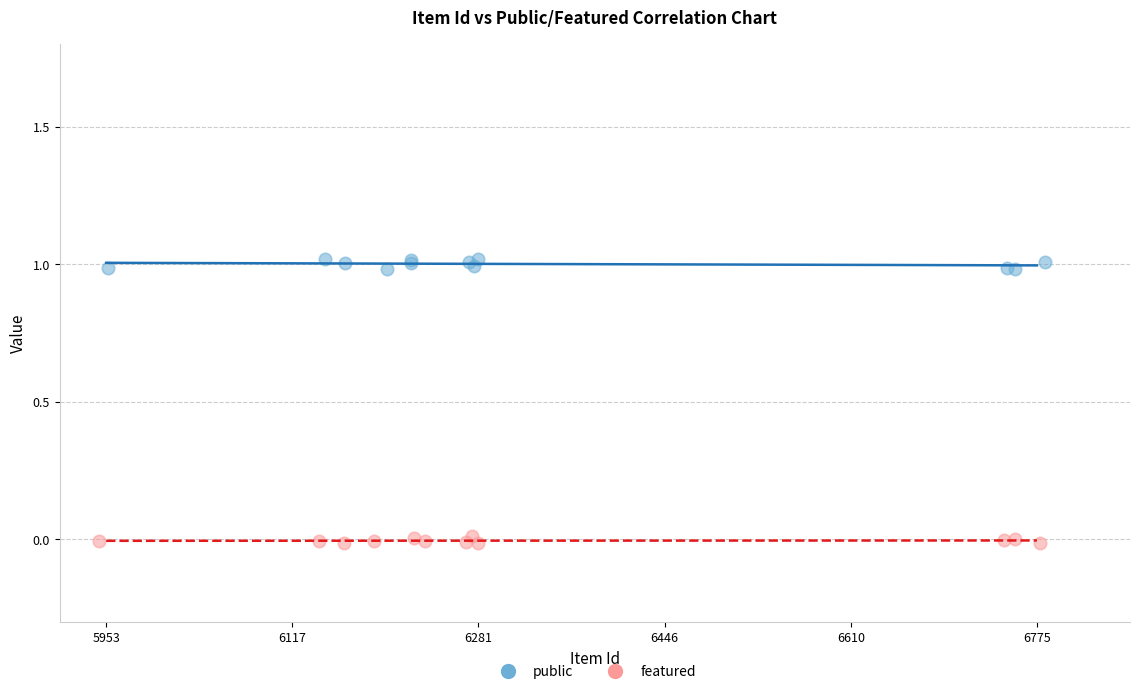

Which series contains the lowest Y value?

featured